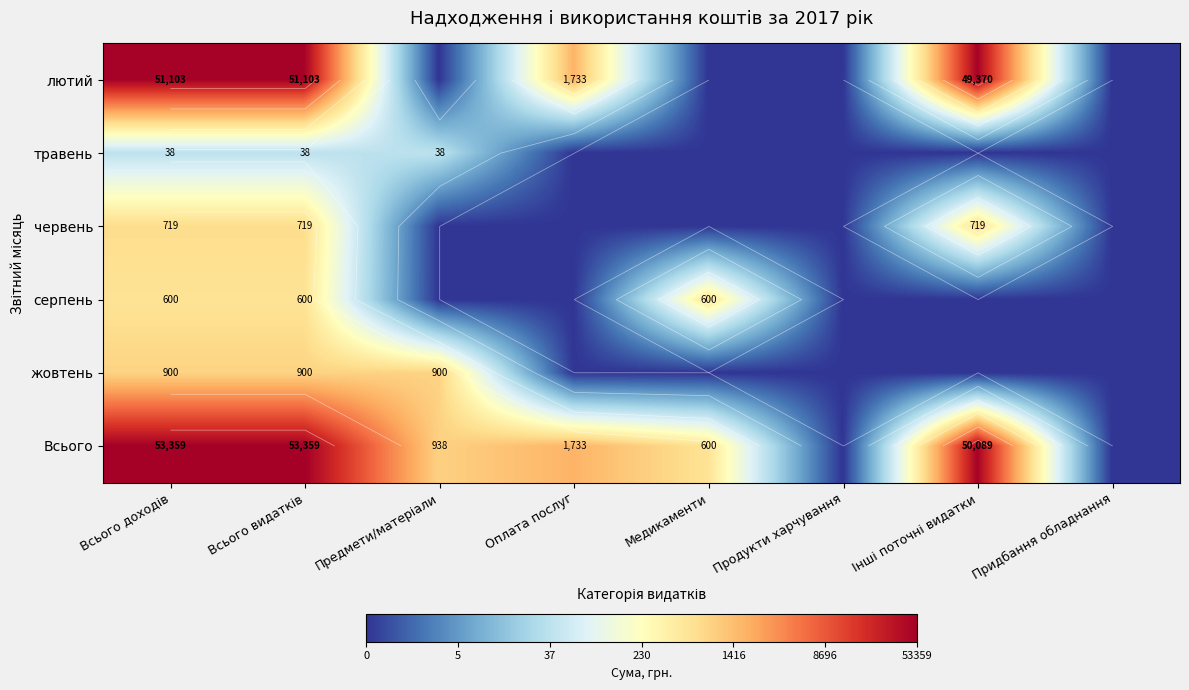

What is the total value across all series at Медикаменти?

12.8